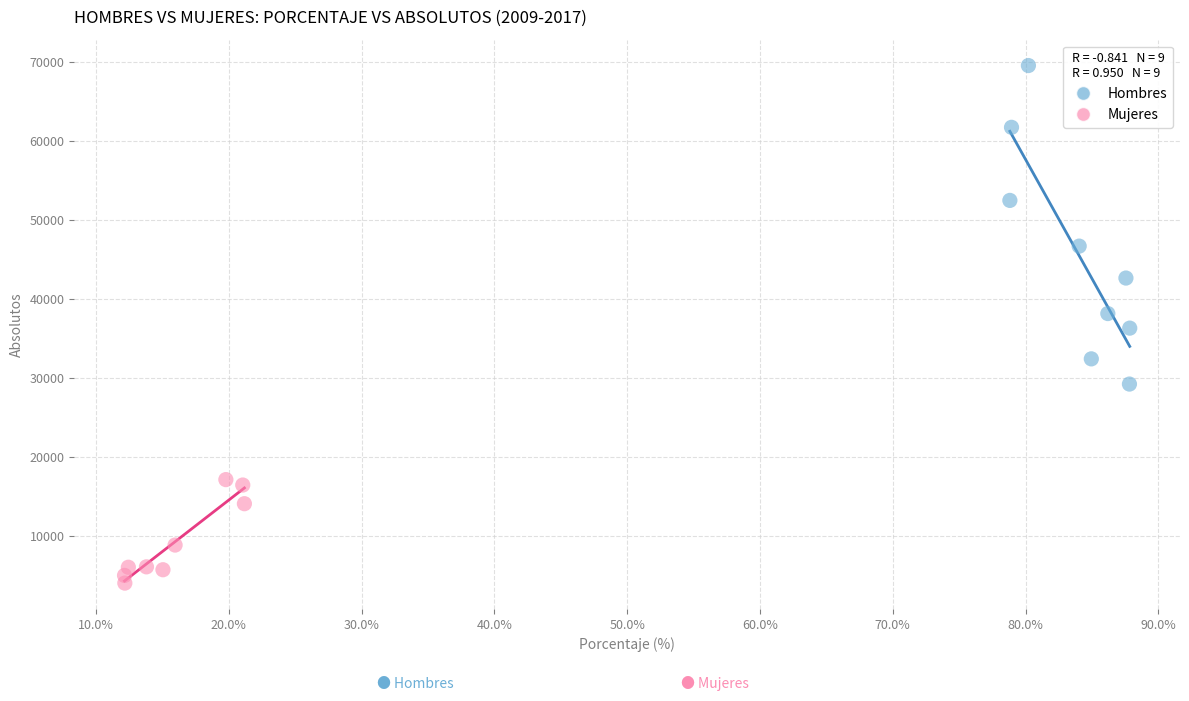

What are all the series names shown in the legend?

Hombres, Mujeres